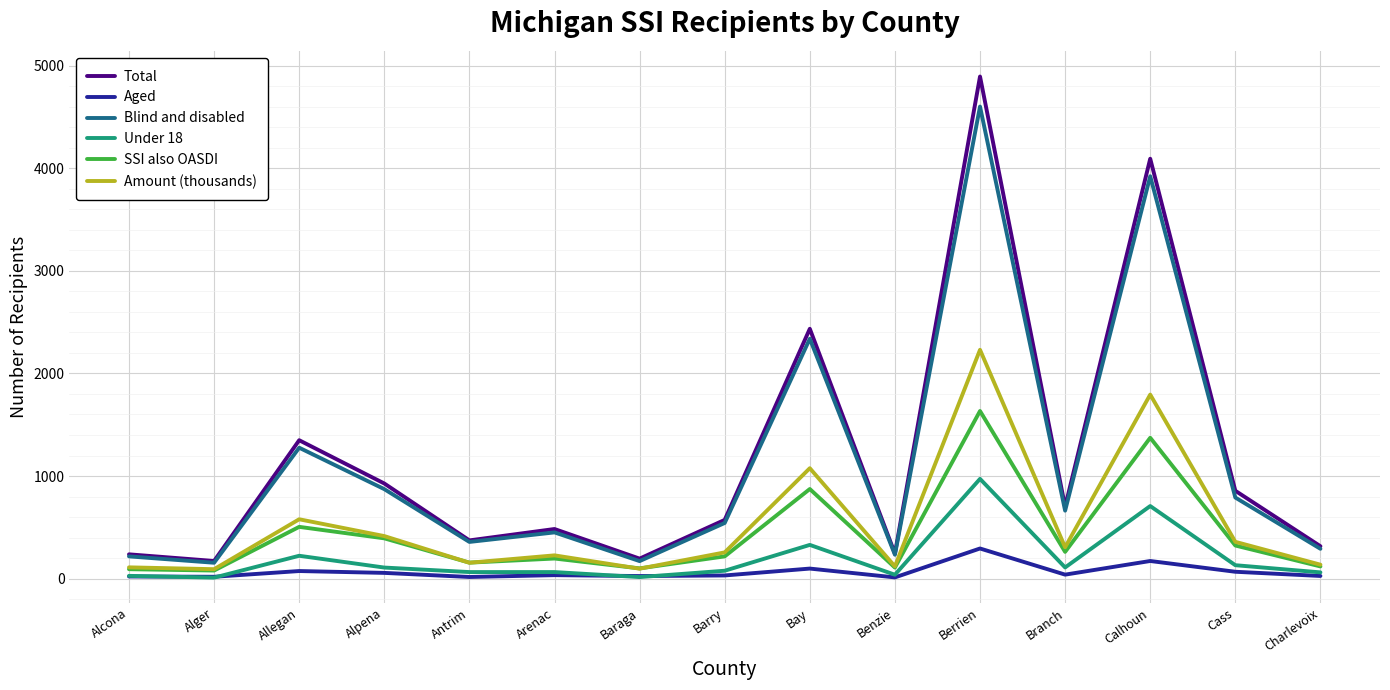

At which label is SSI also OASDI closest to 856?

Bay